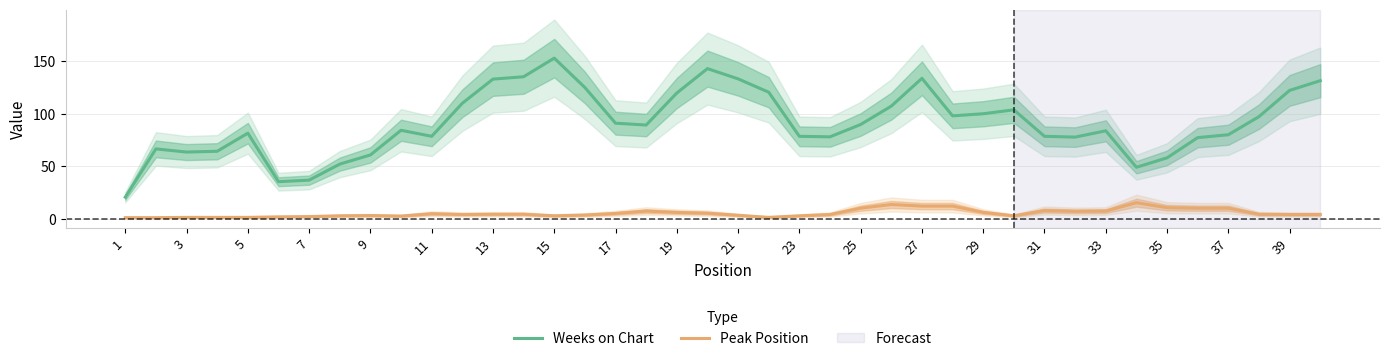

What are all the series names shown in the legend?

Weeks on Chart, Peak Position